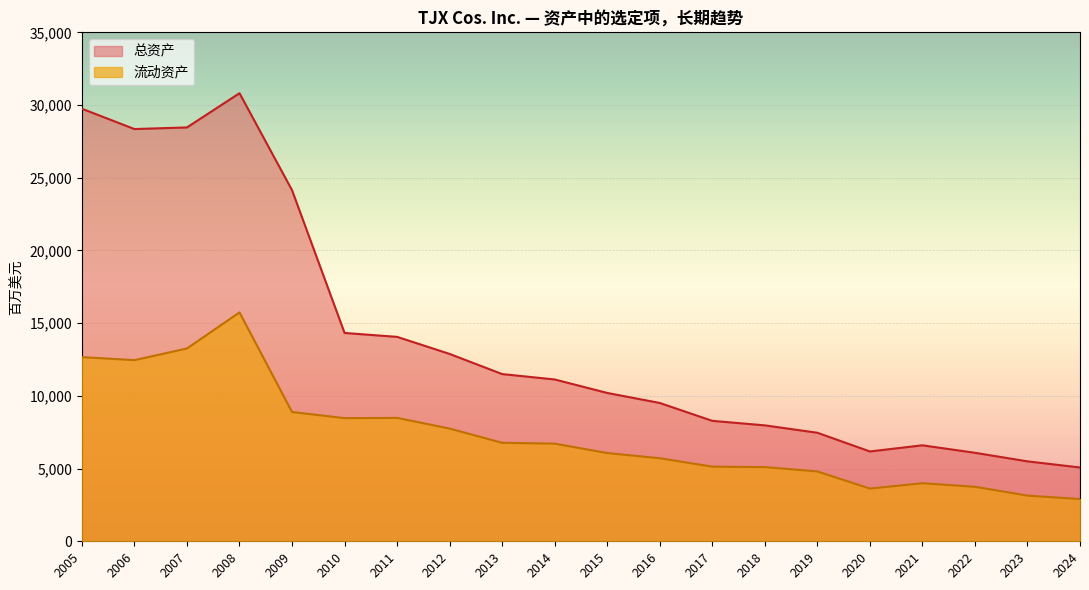

How many interior local peaks does the 总资产 series have?

2